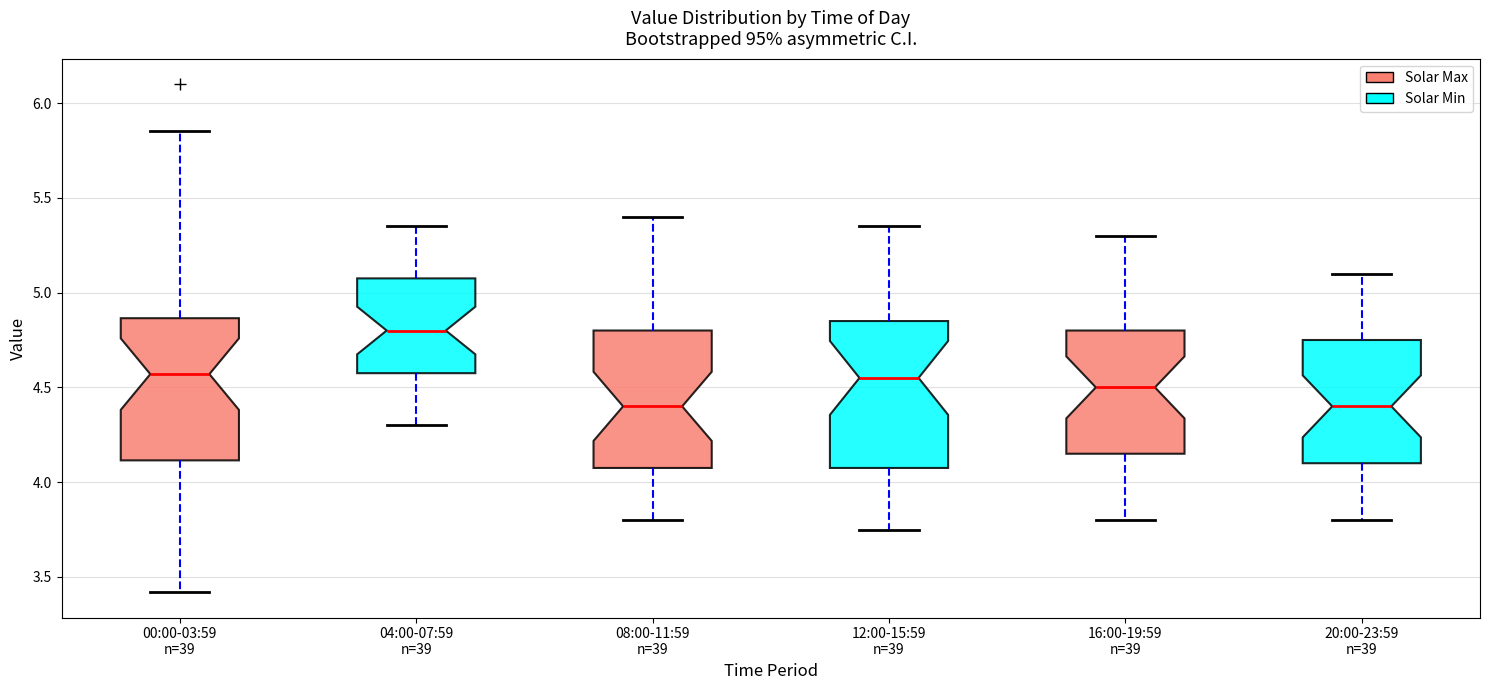

Where does the upper whisker of the box for 04:00-07:59 n=39 end on the y-axis? The values are not printed on the chart, so give them approximately, as read against the axis.

5.35